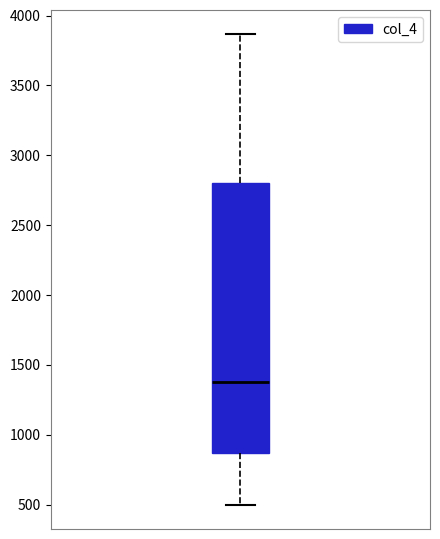

Where does the upper whisker of the box end on the y-axis? The values are not printed on the chart, so give them approximately, as read against the axis.

3850